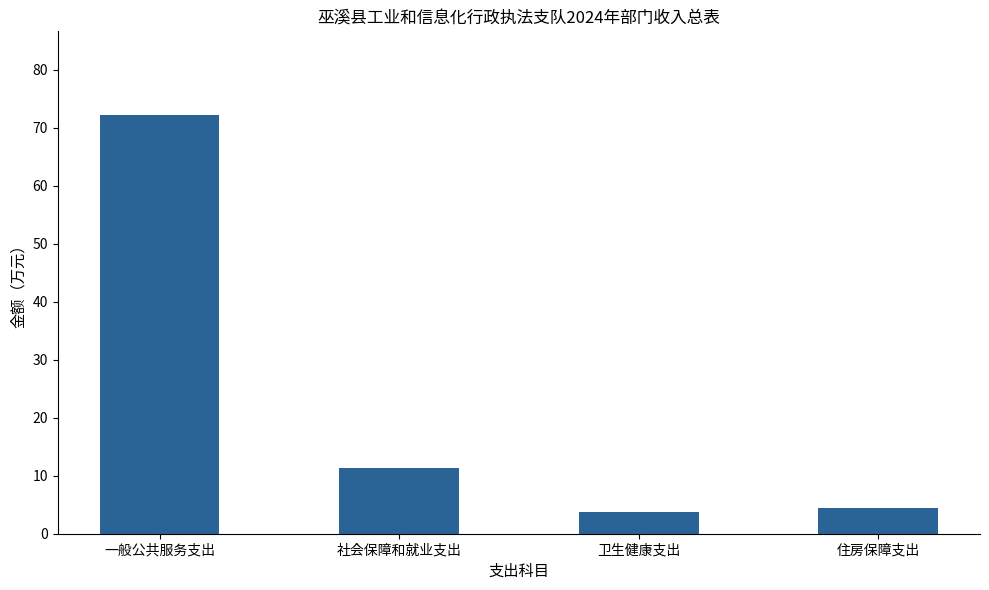

Between 社会保障和就业支出 and 卫生健康支出, which is larger?

社会保障和就业支出